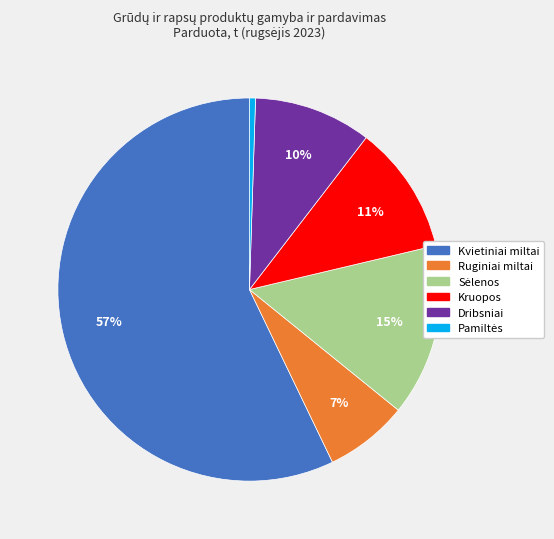

To the nearest percent, what is the average slice percentage?

17%